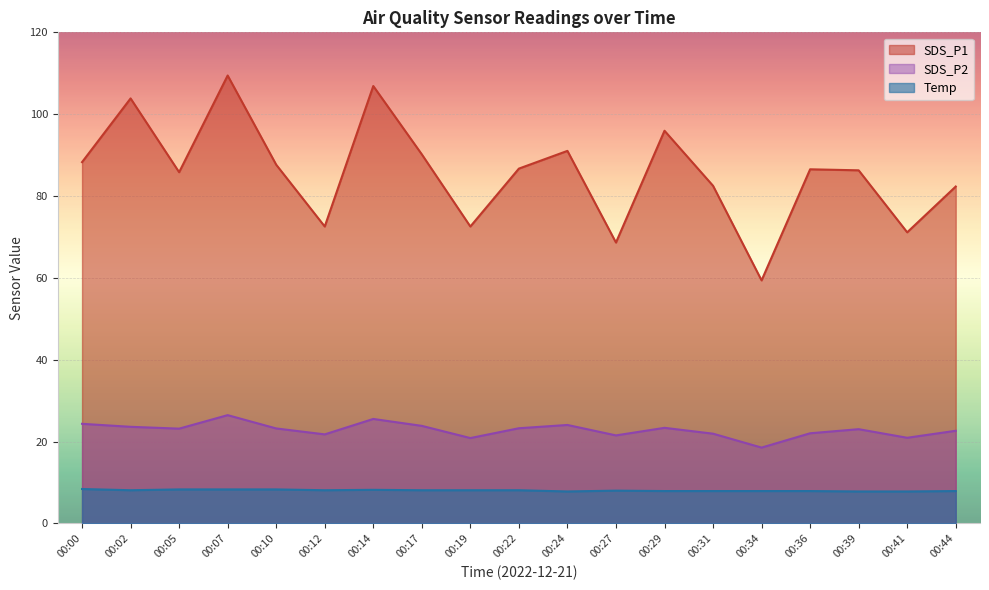

What is the difference between the maximum and minimum values in the Temp series?

0.6